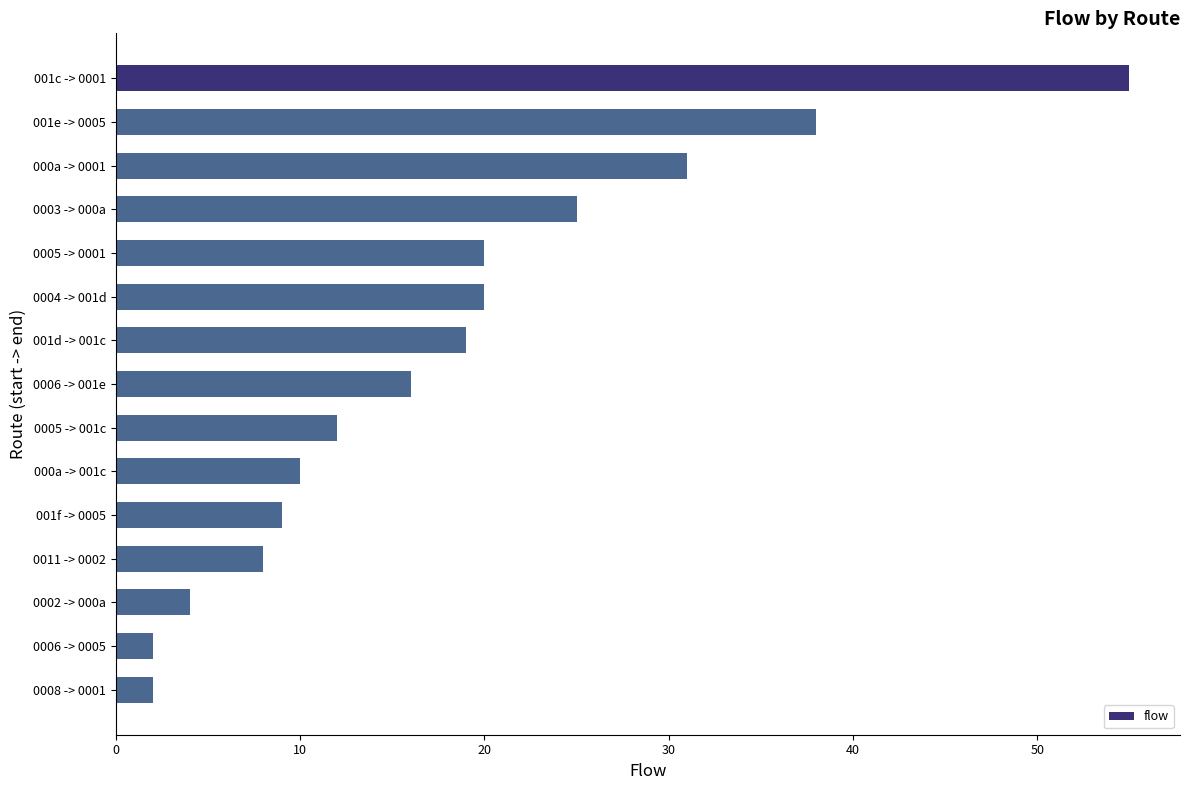

How many data points are less than 16?

7